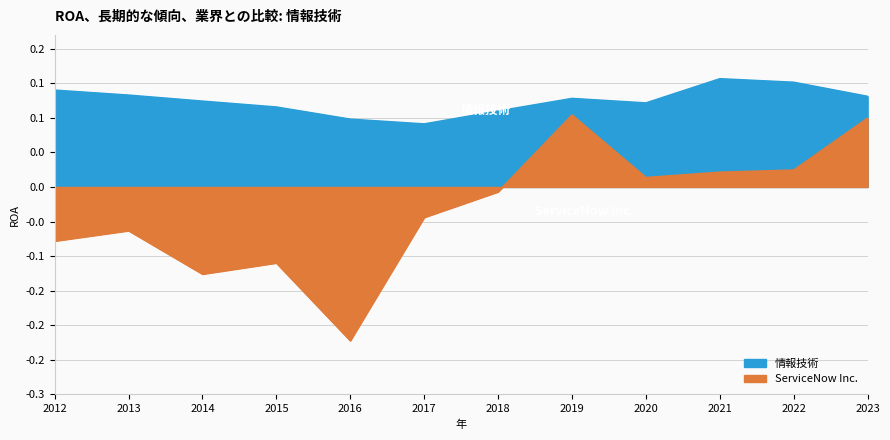

Reading left to right, what are all the values shown in this chart?

ServiceNow Inc.: -0.1	-0.1	-0.1	-0.1	-0.2	-0.0	-0.0	0.1	0.0	0.0	0.0	0.1
情報技術: 0.1	0.1	0.1	0.1	0.1	0.1	0.1	0.1	0.1	0.2	0.2	0.1